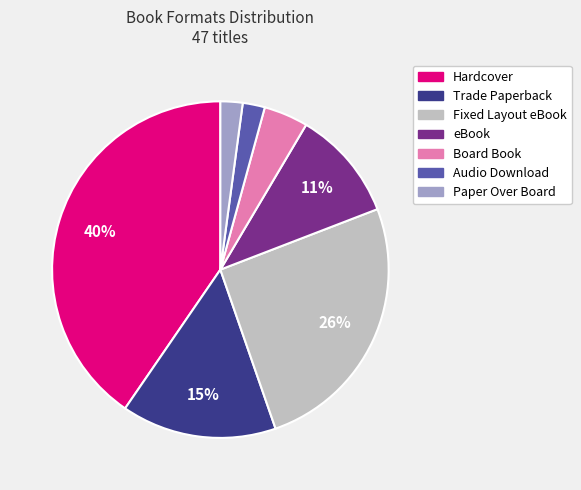

Which category has the biggest portion of the pie?

Hardcover